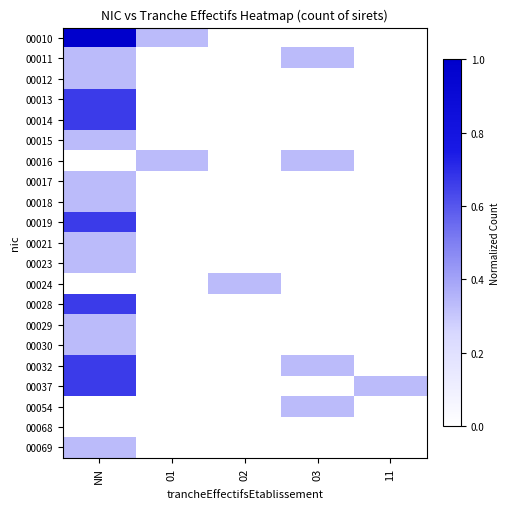

Rank the series by their maximum value, from highest to lowest.

00010, 00013, 00014, 00019, 00028, 00032, 00037, 00011, 00012, 00015, 00016, 00017, 00018, 00021, 00023, 00024, 00029, 00030, 00054, 00069, 00068